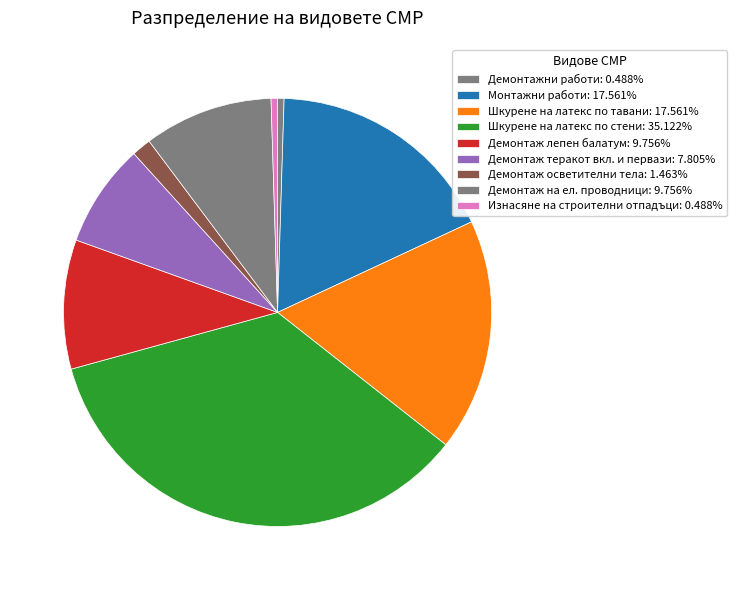

How many segments does this pie chart have?

9